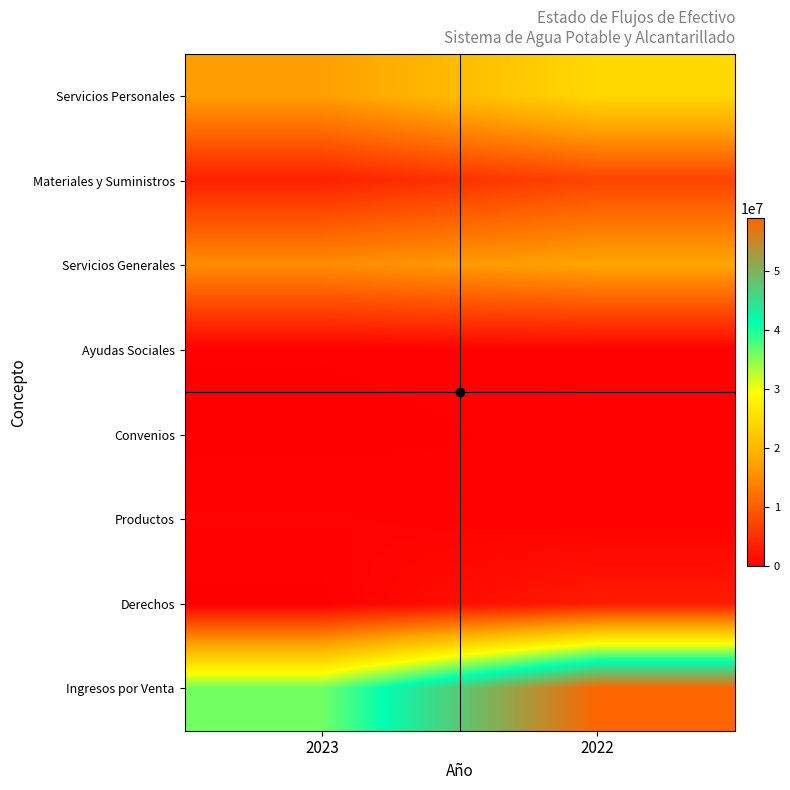

Rank the series at 2022 from lowest to highest value.

Productos, Convenios, Ayudas Sociales, Derechos, Materiales y Suministros, Servicios Generales, Servicios Personales, Ingresos por Venta